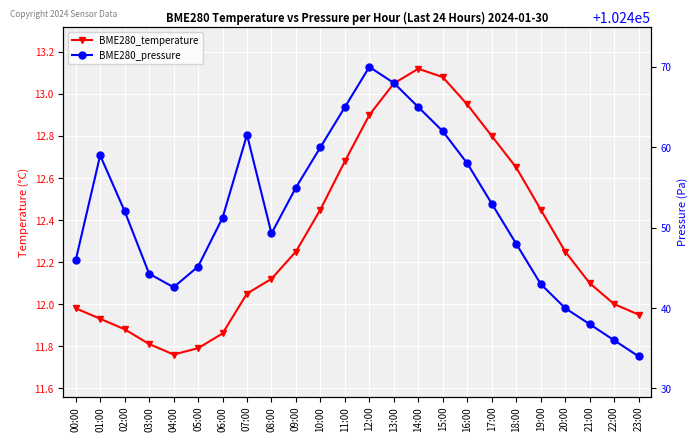

Reading left to right, transcribe all the data shown in this chart.

BME280_temperature: 12.0	11.9	11.9	11.8	11.8	11.8	11.9	12.1	12.1	12.2	12.4	12.7	12.9	13.1	13.1	13.1	12.9	12.8	12.7	12.4	12.2	12.1	12.0	11.9
BME280_pressure: 102445.9	102459.0	102452.1	102444.3	102442.6	102445.2	102451.2	102461.6	102449.3	102455.0	102460.0	102465.0	102470.0	102468.0	102465.0	102462.0	102458.0	102453.0	102448.0	102443.0	102440.0	102438.0	102436.0	102434.0